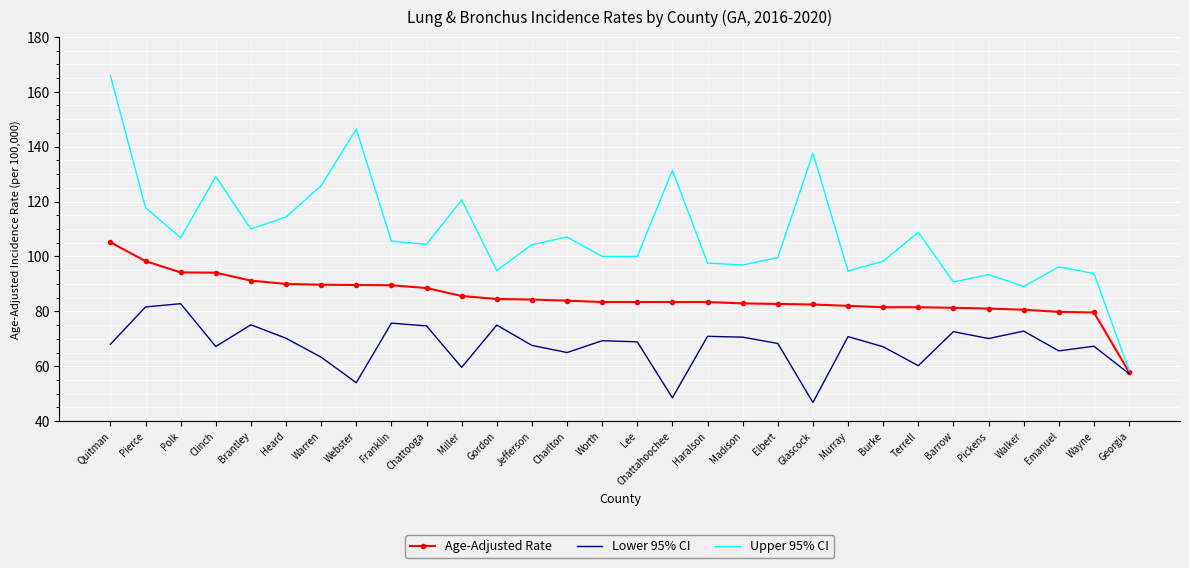

What is the average value of the Upper 95% CI series?

108.0